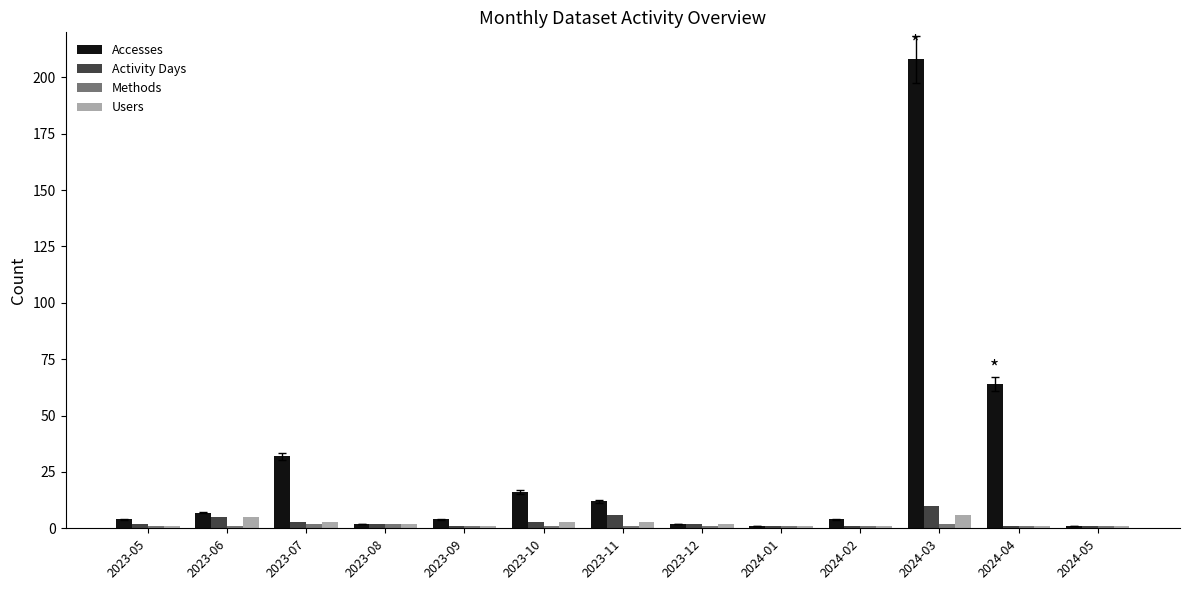

Which series changed the most between 2023-06 and 2024-01?

Accesses